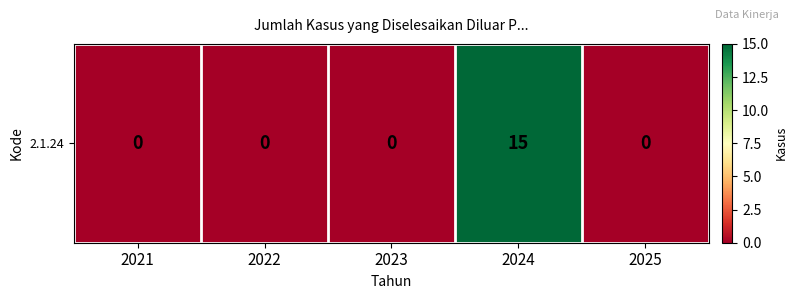

Which label corresponds to the largest value in the chart?

2024